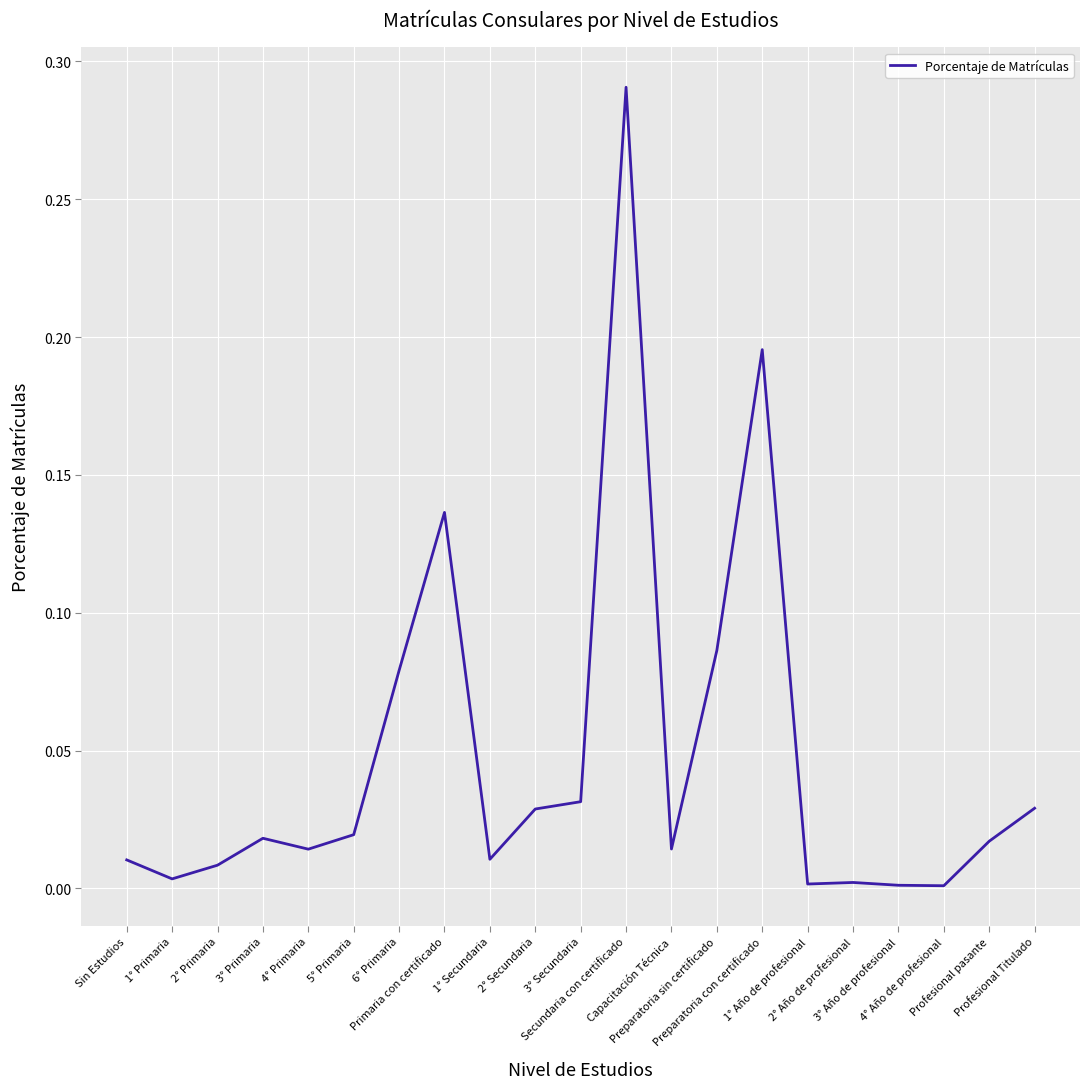

What is the label of the 13th point from the right?

1° Secundaria